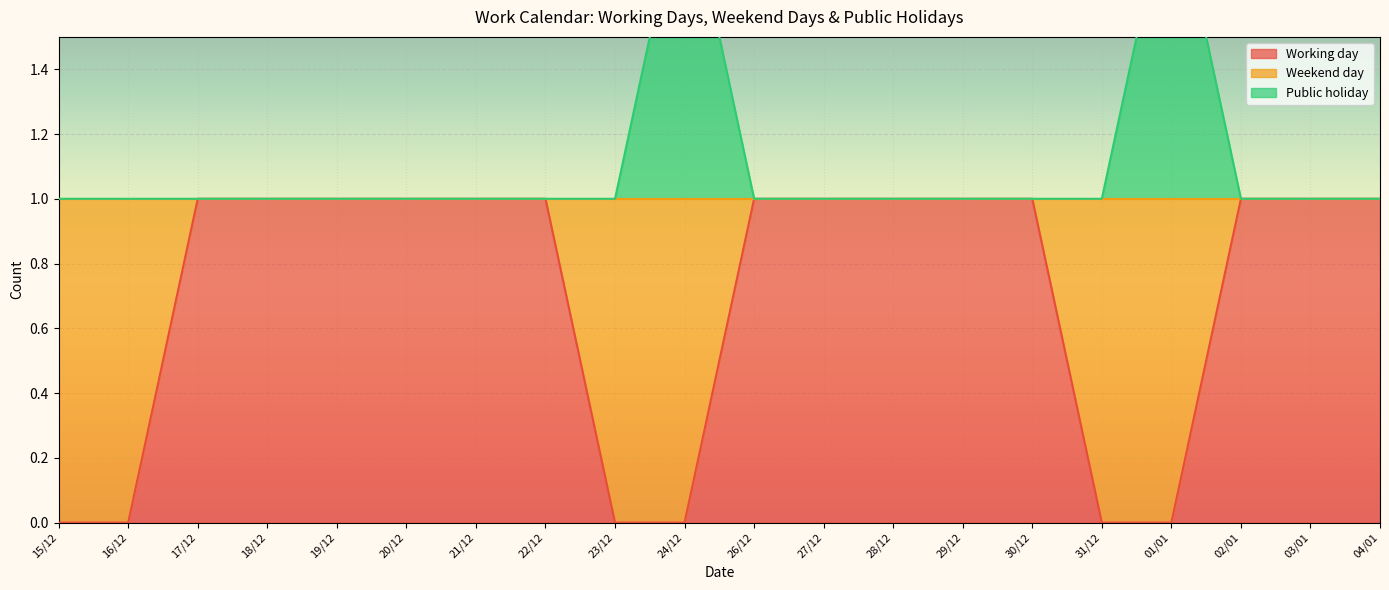

True or false: Public holiday and Working day intersect in this chart.

False